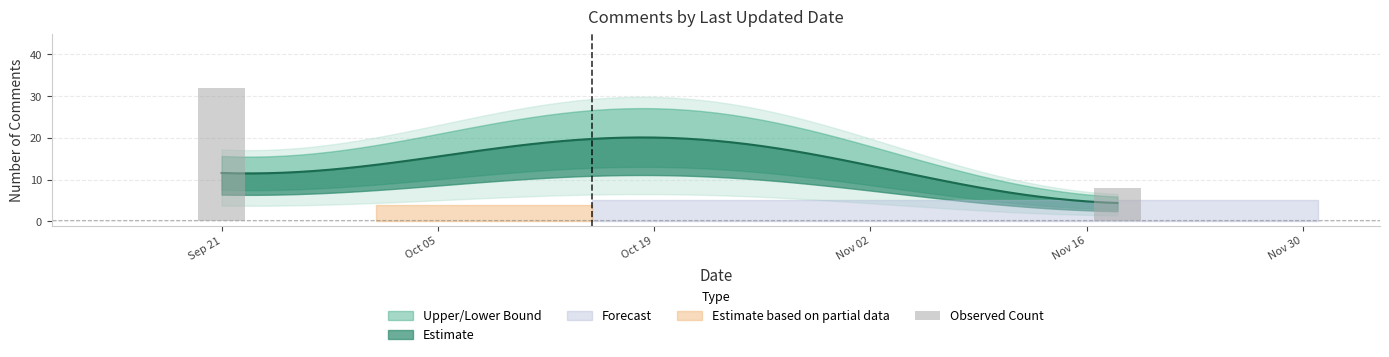

What value does the data have at Sep 21, to the nearest 10?

30